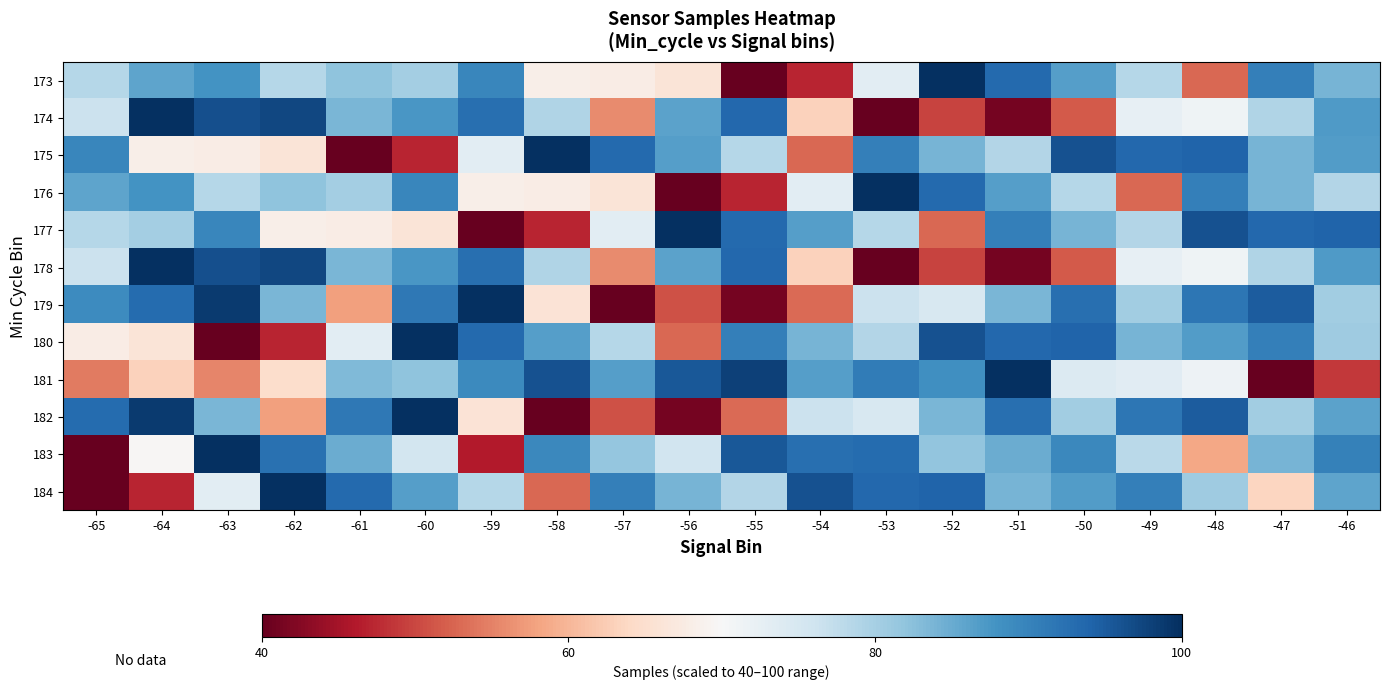

The value of 176 at -49 is 52.7. True or false?

True